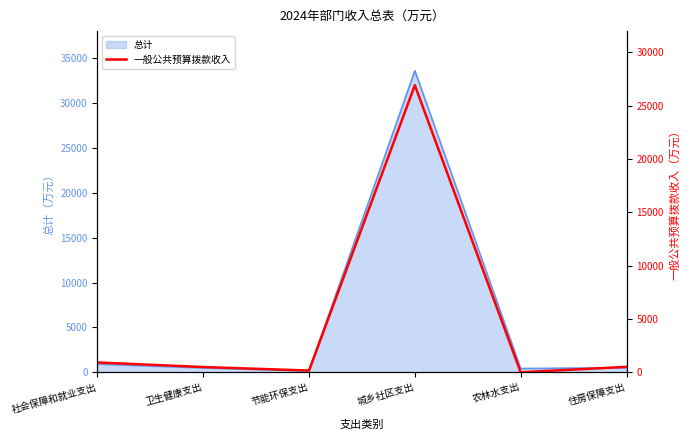

How many data points are less than 511?

3